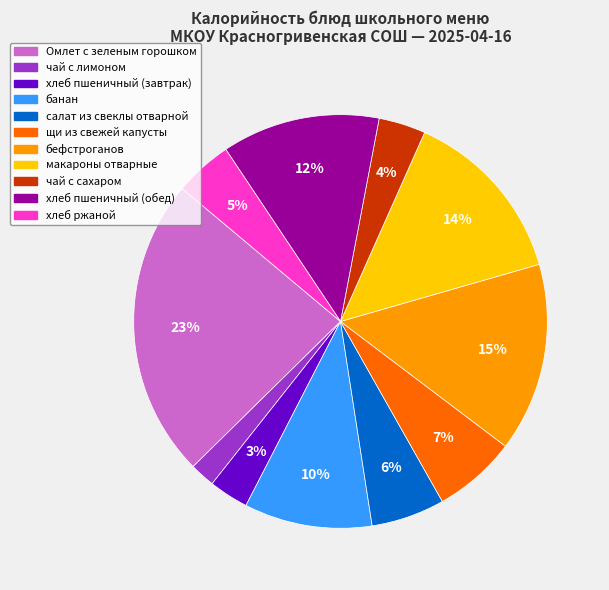

To the nearest percent, what is the difference between the салат из свеклы отварной and чай с сахаром slice percentages?

2%